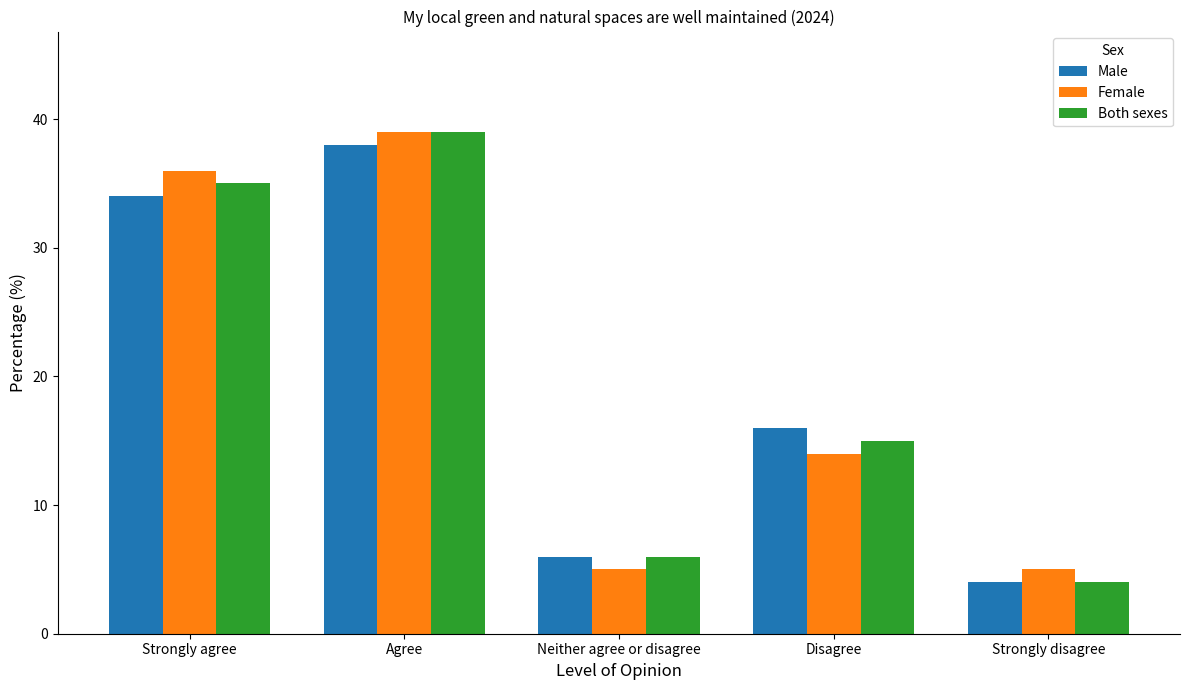

What is the spread (max minus min) of values at Strongly agree?

2